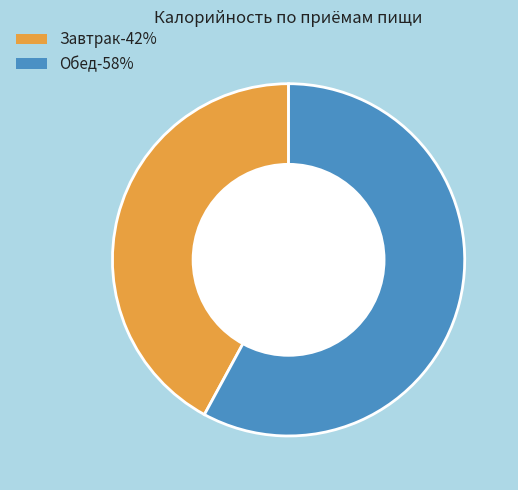

Does Завтрак represent more than half of the total?

No